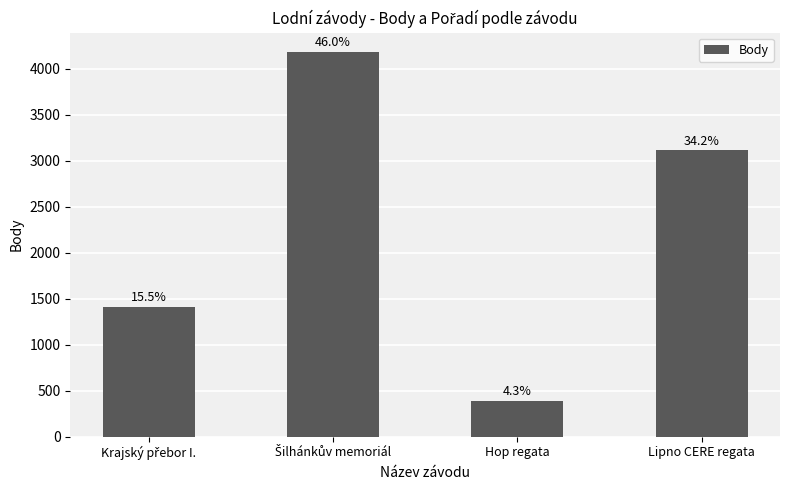

Are the bars grouped side by side (vs. stacked)?

No